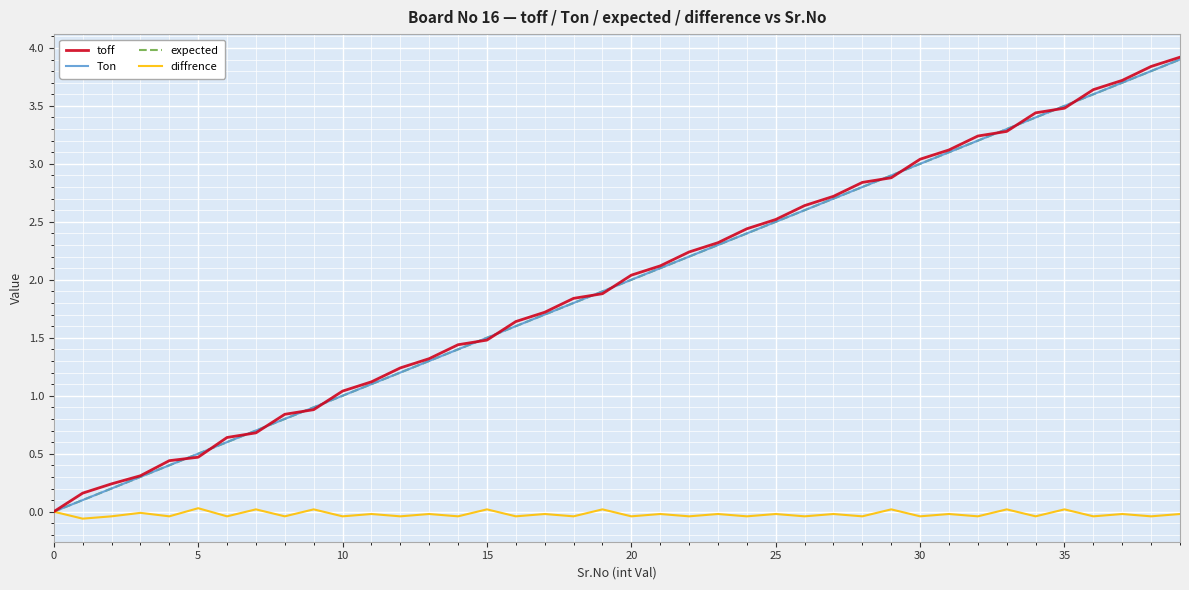

Is this an area chart (filled region under the line)?

No